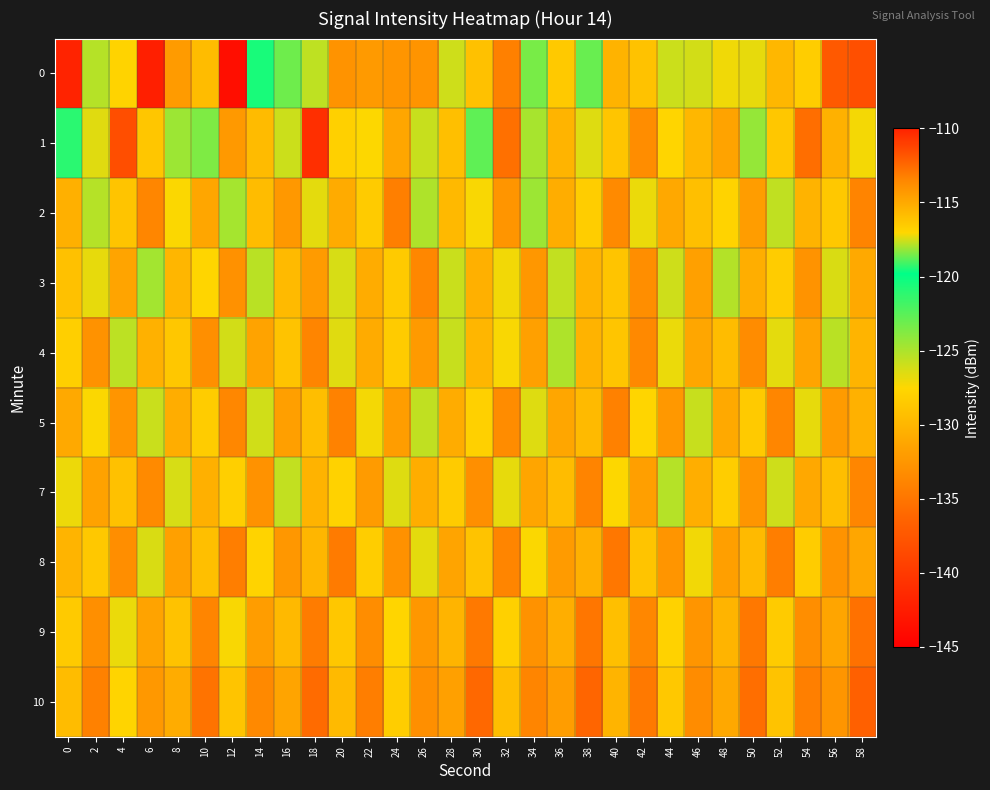

What is the total value across all series at 34?

-1288.7